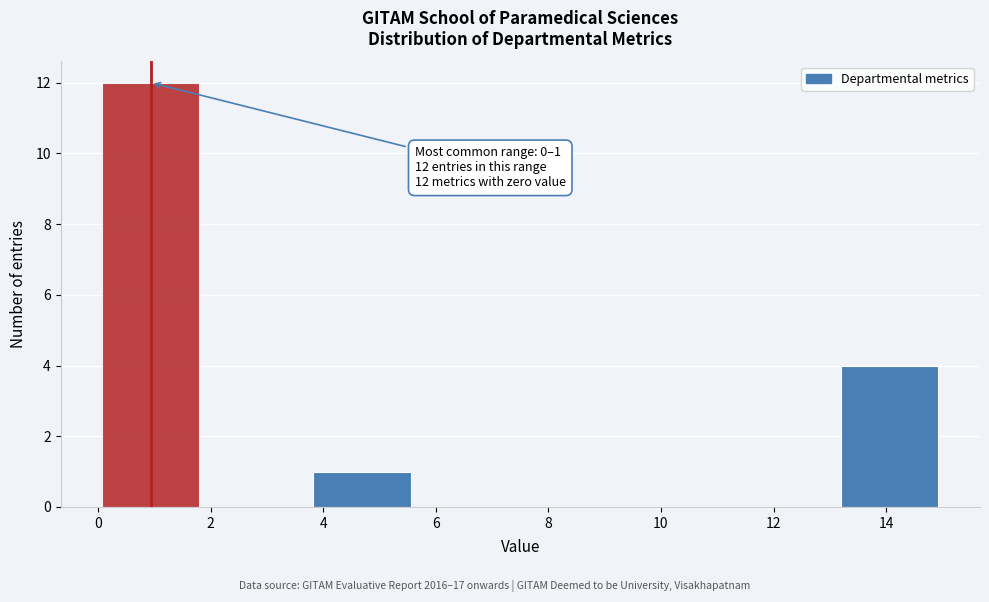

Over which range of the x-axis is the bar tallest?

0.0 to 1.8